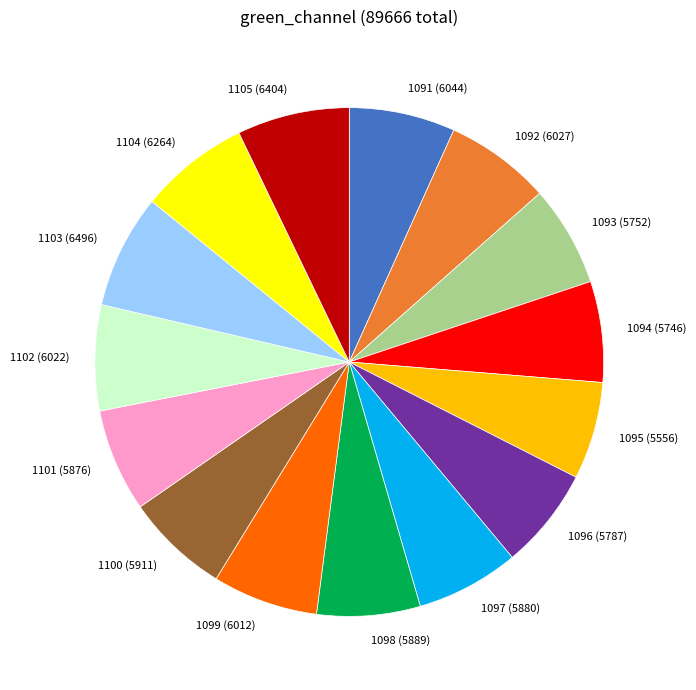

Is there a majority slice in this chart?

No